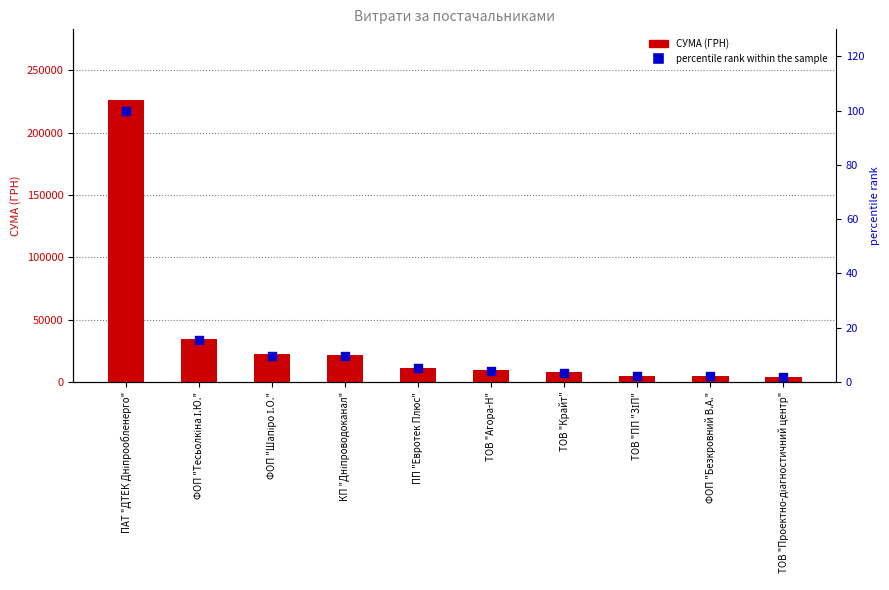

Which series contains the highest Y value?

СУМА (ГРН)